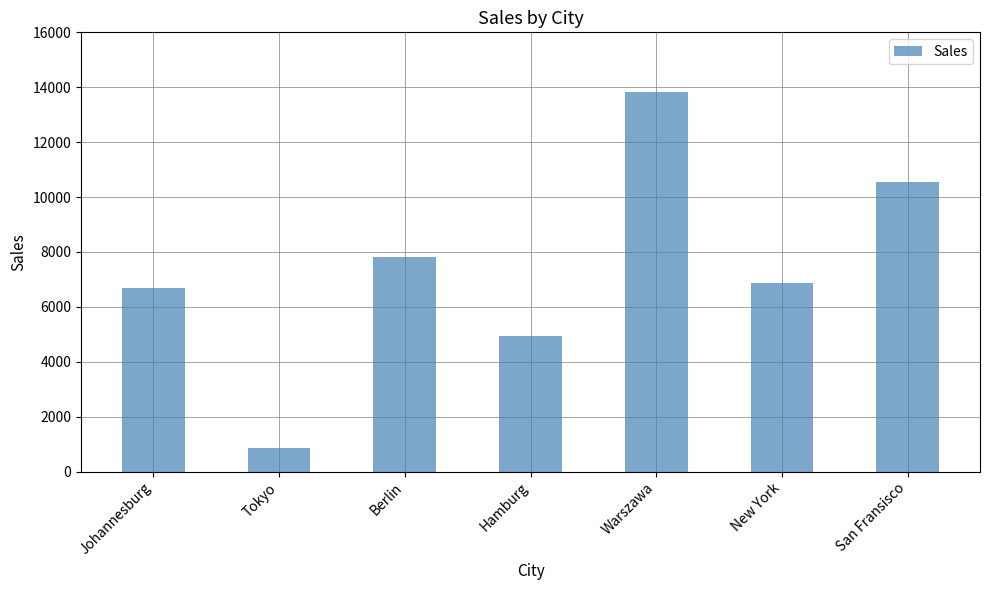

List the labels in order of value, smallest first.

Tokyo, Hamburg, Johannesburg, New York, Berlin, San Fransisco, Warszawa